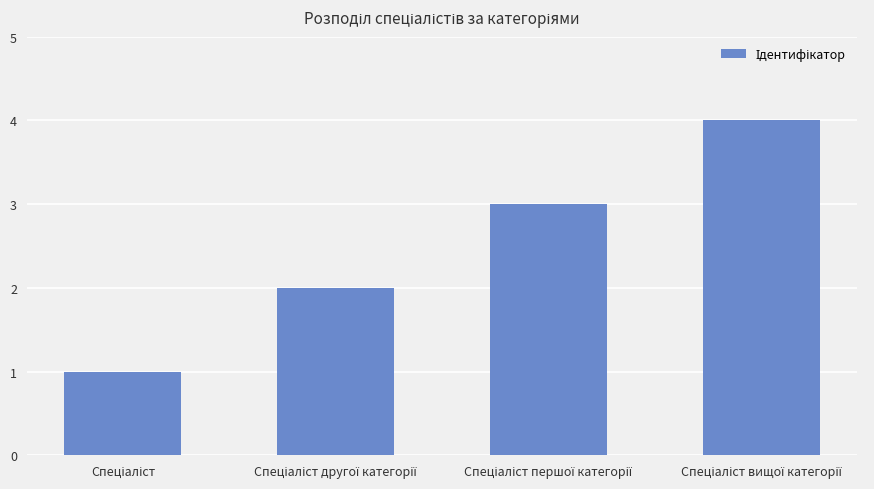

What is the maximum value shown in the chart?

4